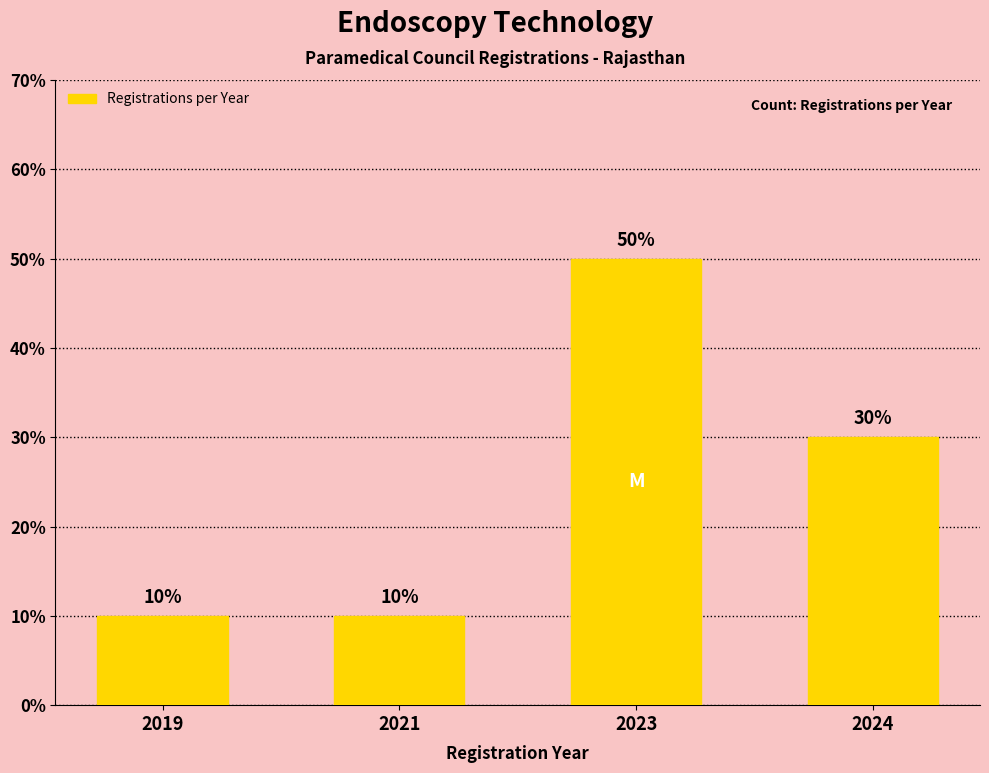

List the labels in order of value, smallest first.

2019, 2021, 2024, 2023